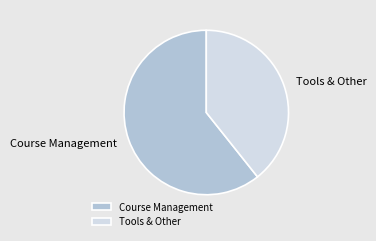

Which slice is the largest?

Course Management